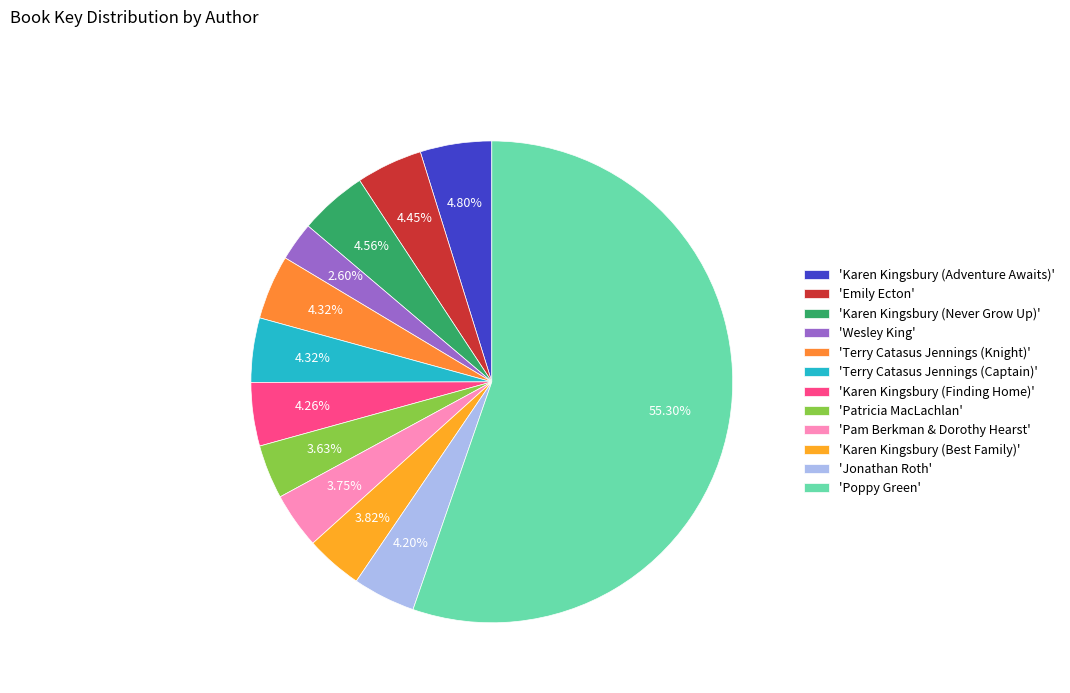

How many segments does this pie chart have?

12